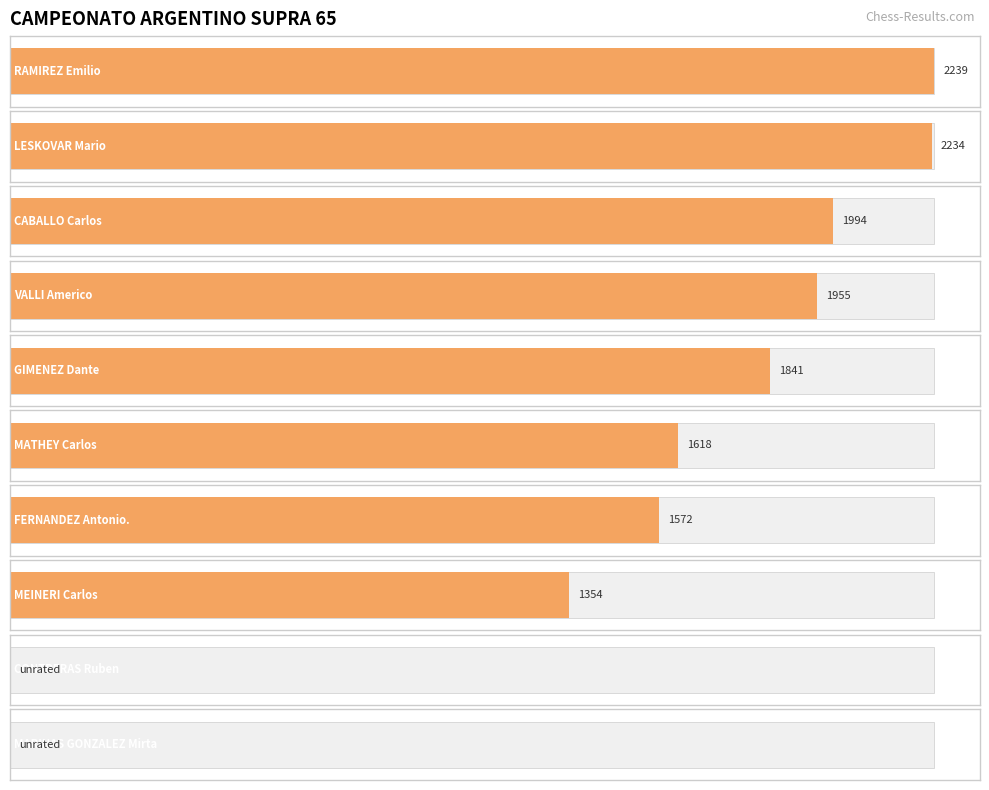

Which label corresponds to the largest value in the chart?

RAMIREZ Emilio